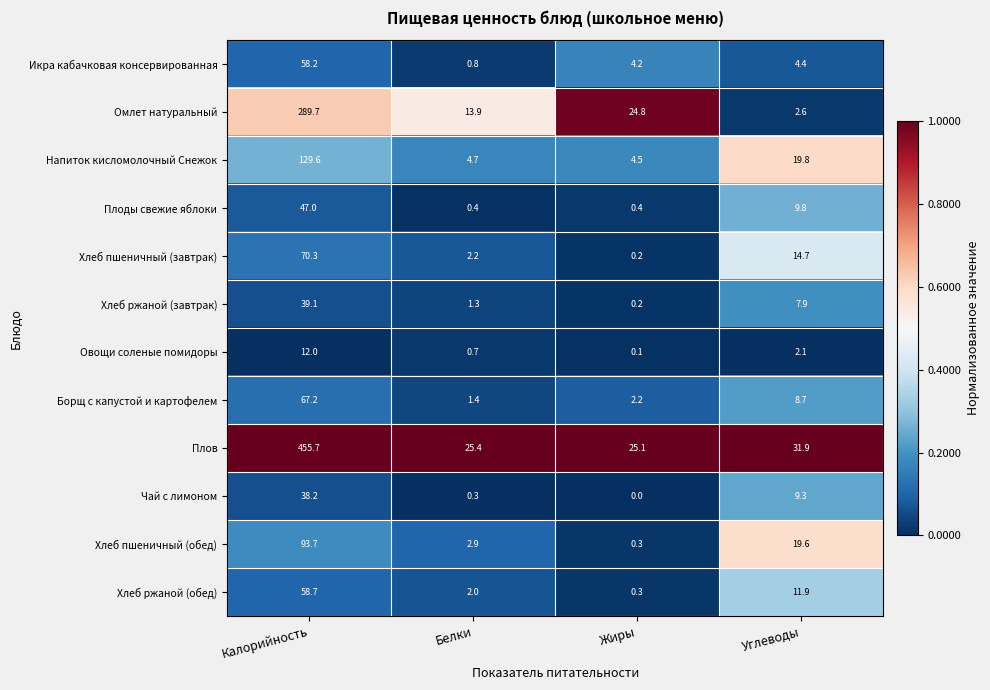

What is the average value of the Чай с лимоном series?

12.0